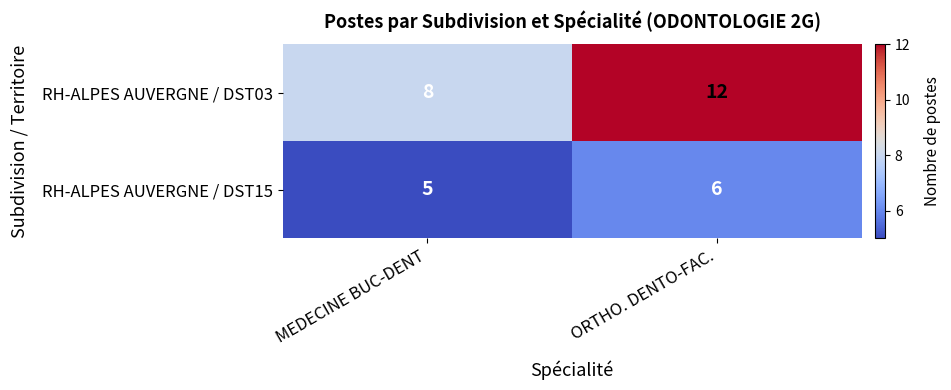

Reading right to left, list all the values displayed in this chart.

RH-ALPES AUVERGNE / DST03: ORTHO. DENTO-FAC.=12	MEDECINE BUC-DENT=8
RH-ALPES AUVERGNE / DST15: ORTHO. DENTO-FAC.=6	MEDECINE BUC-DENT=5